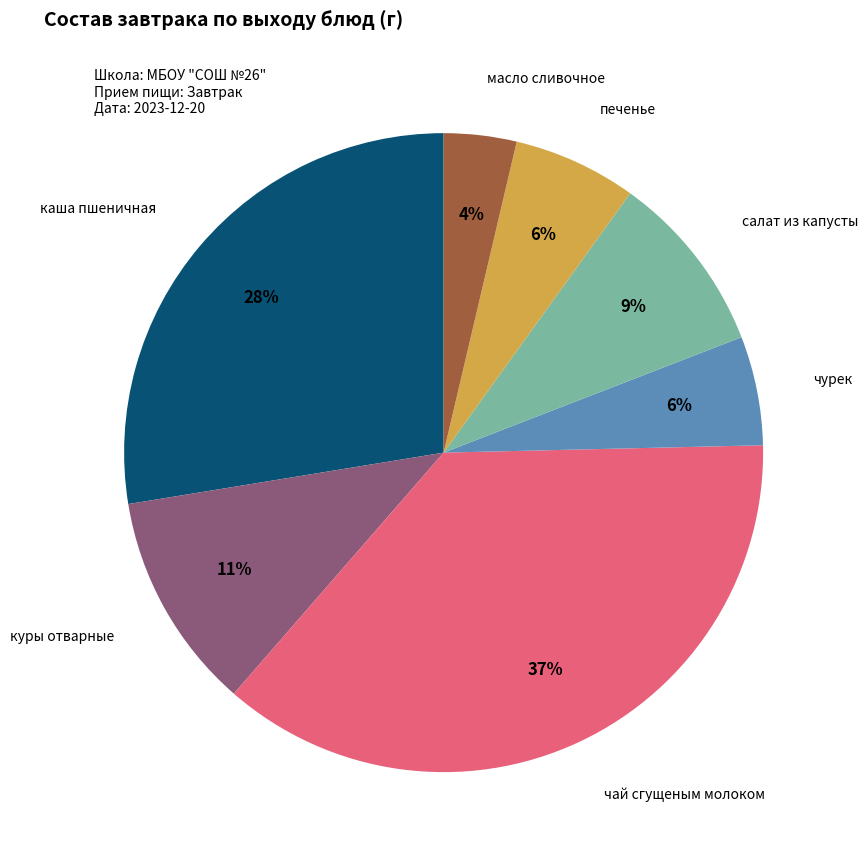

Does any single category account for the majority?

No